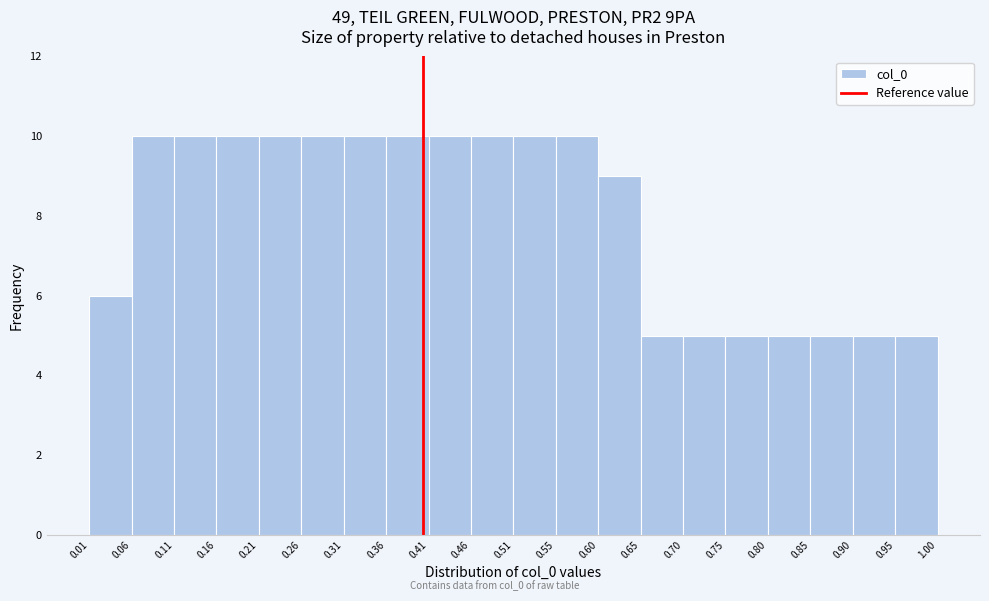

Reading left to right, list every bar in this chart as the range it spans on the x-axis followed by its height. The values are not printed on the chart, so give them approximately, as read against the axis.

0.01 to 0.06: 6
0.06 to 0.11: 10
0.11 to 0.16: 10
0.16 to 0.21: 10
0.21 to 0.26: 10
0.26 to 0.31: 10
0.31 to 0.36: 10
0.36 to 0.41: 10
0.41 to 0.46: 10
0.46 to 0.51: 10
0.51 to 0.55: 10
0.55 to 0.60: 10
0.60 to 0.65: 9
0.65 to 0.70: 5
0.70 to 0.75: 5
0.75 to 0.80: 5
0.80 to 0.85: 5
0.85 to 0.90: 5
0.90 to 0.95: 5
0.95 to 1.00: 5